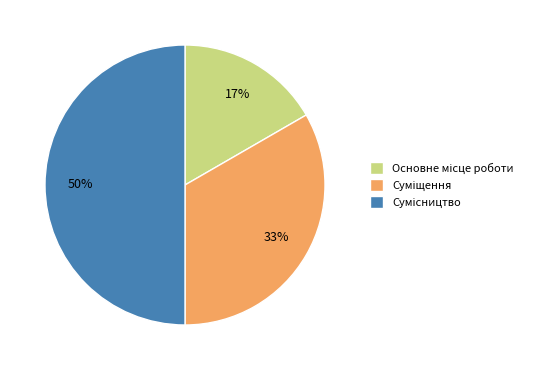

To the nearest percent, what is the difference between the largest and smallest slice percentages?

33%